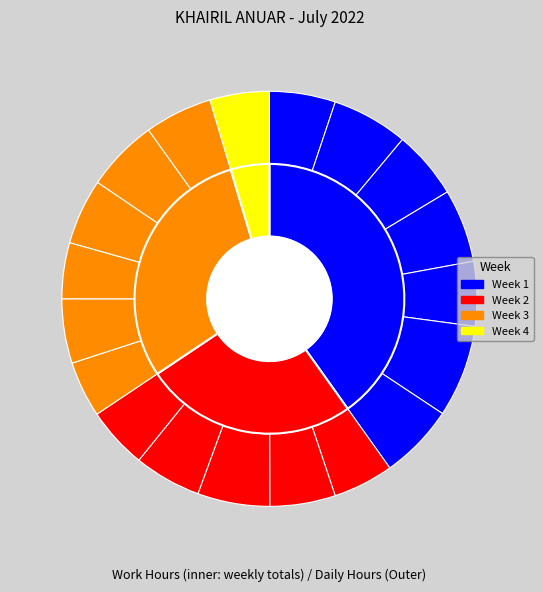

To the nearest percent, what is the combined percentage of 6-Wed and 1-Fri?

10%